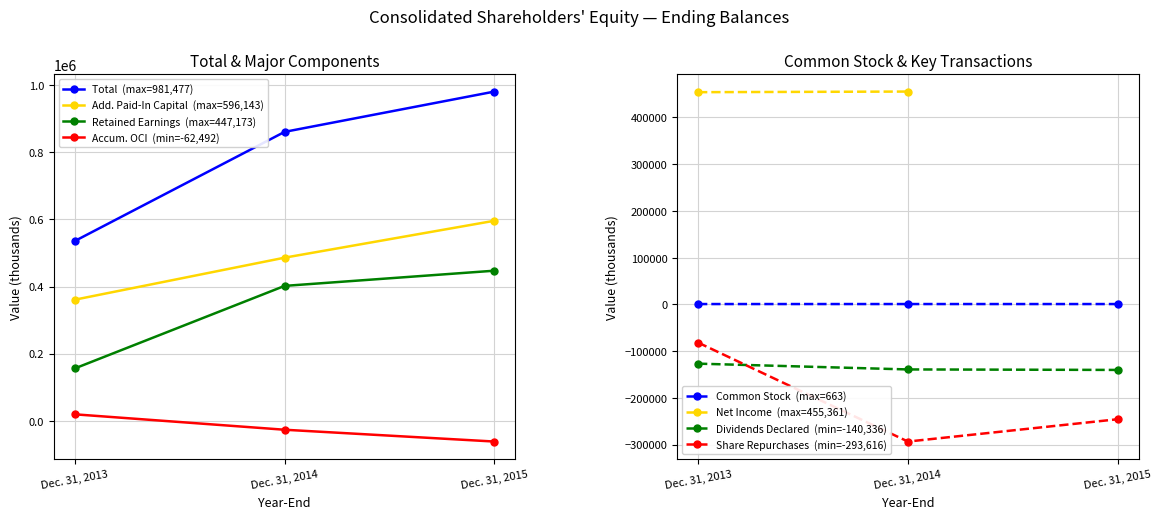

What is the difference between the maximum and minimum values in the Additional Paid-In Capital series?

235527